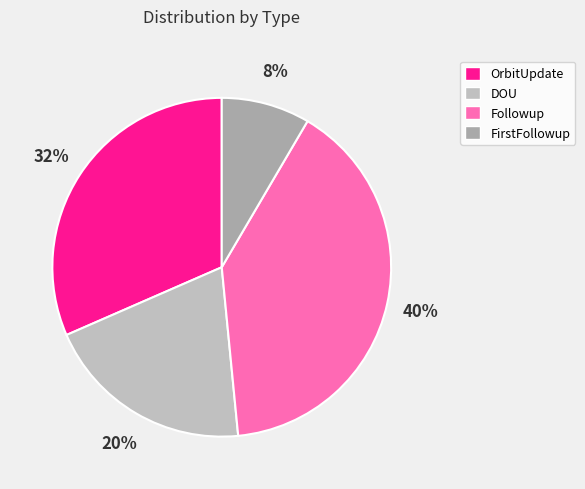

Is there a majority slice in this chart?

No